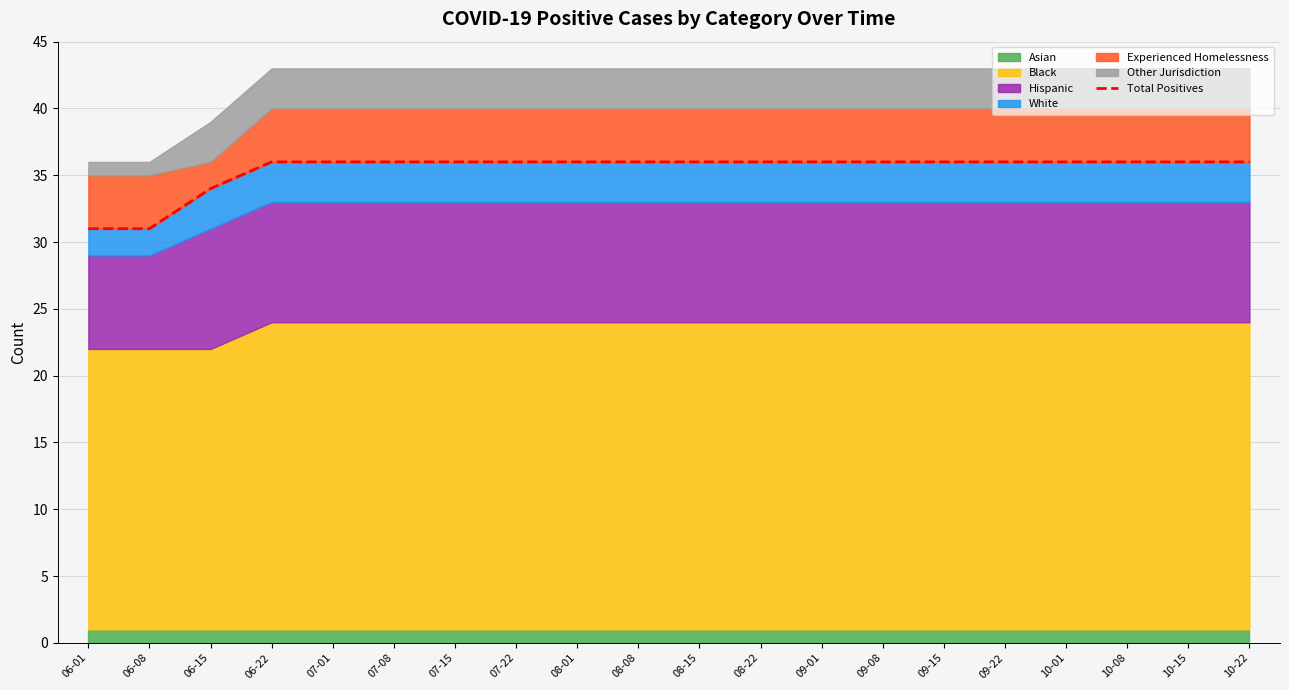

The value at 06-22 is 57. True or false?

False